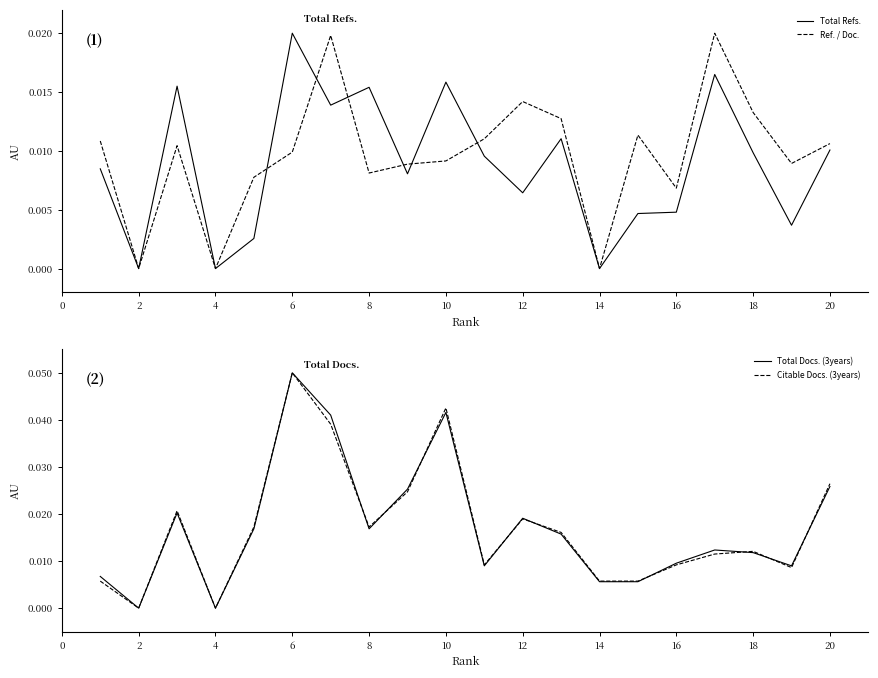

Between 18 and 12, which is larger?

18